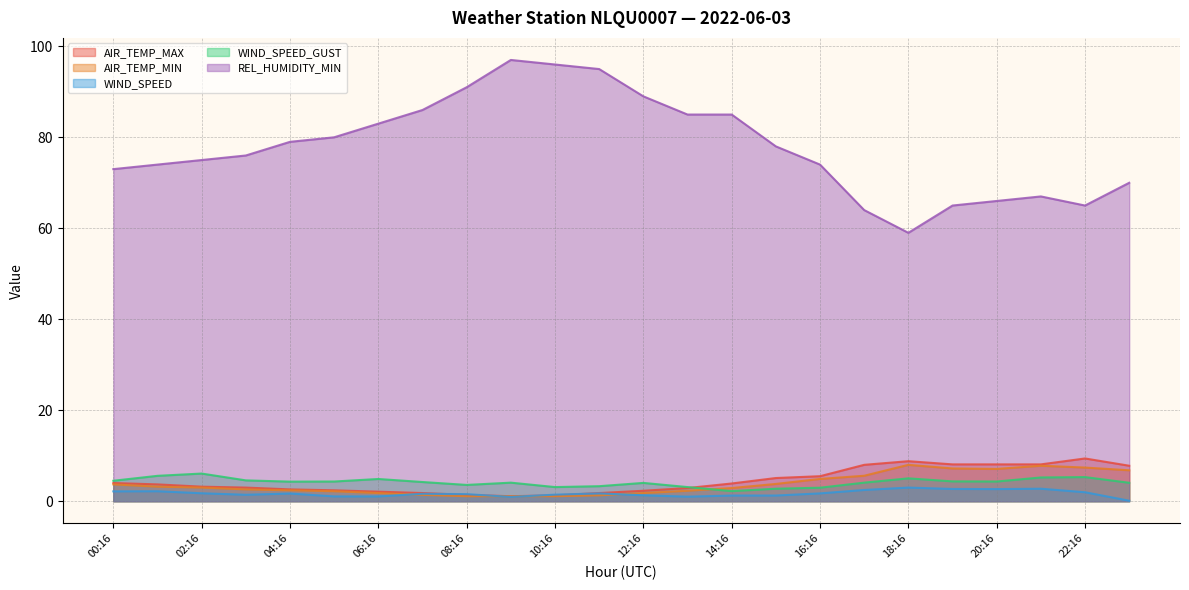

True or false: WIND_SPEED_GUST has more than 1 points higher than both neighbors.

True